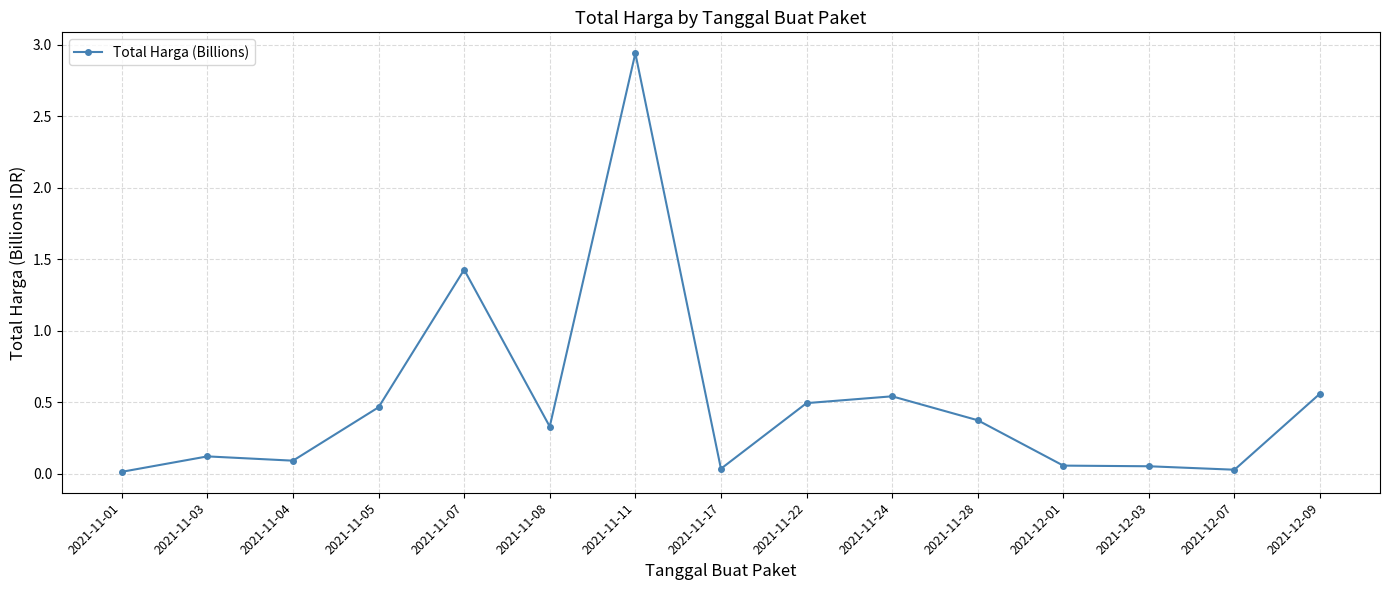

What is the difference between the values at 2021-11-05 and 2021-11-03?

0.3